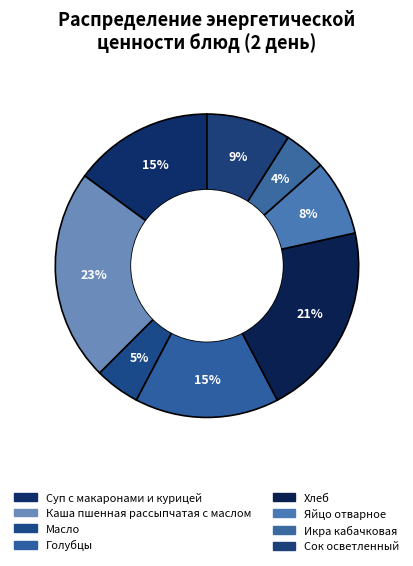

How many slices are in this pie chart?

8